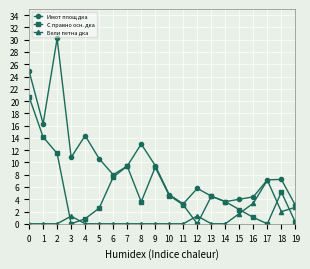

The Бели петна дка series shows -3.4 at 2. True or false?

False